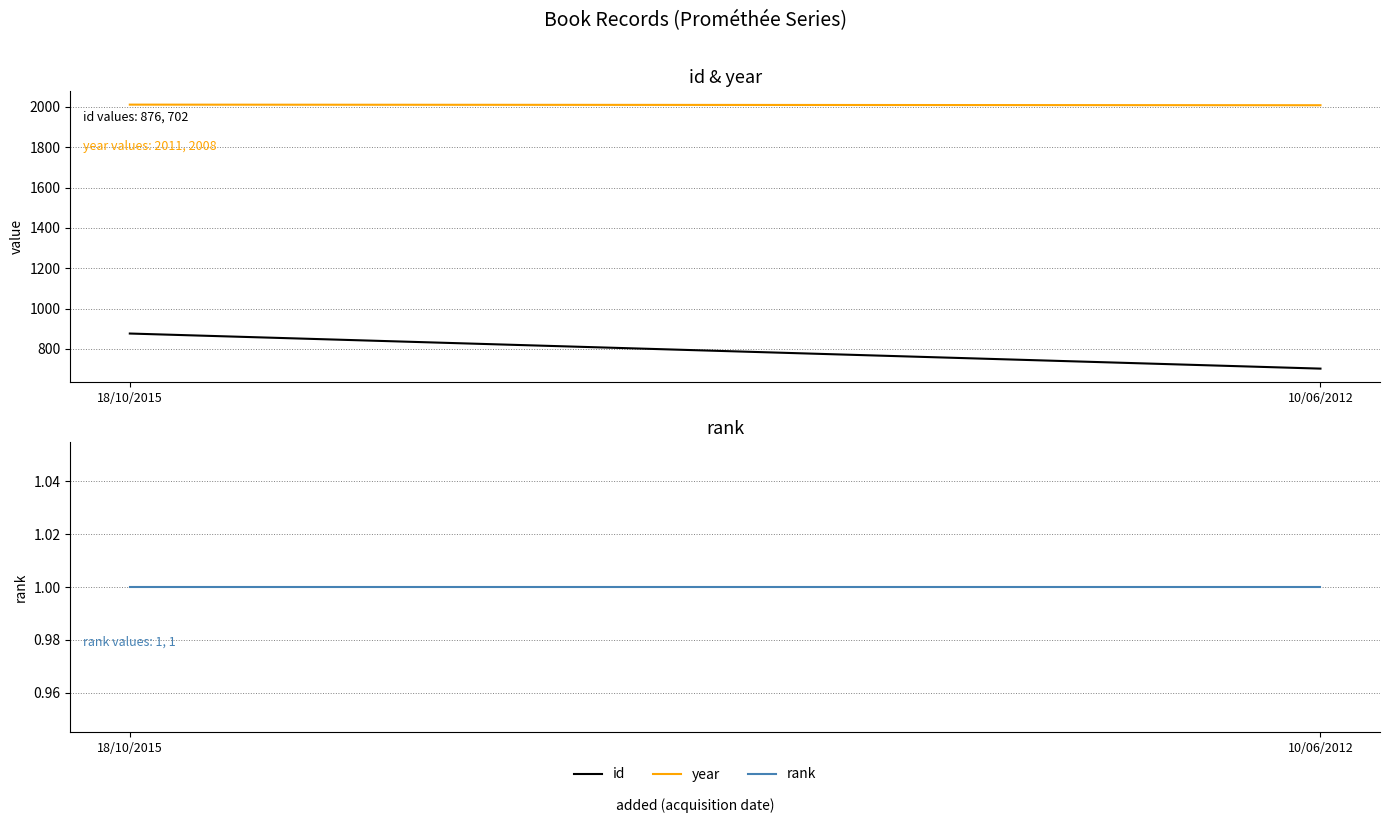

What is the difference between the maximum and minimum values in the year series?

3